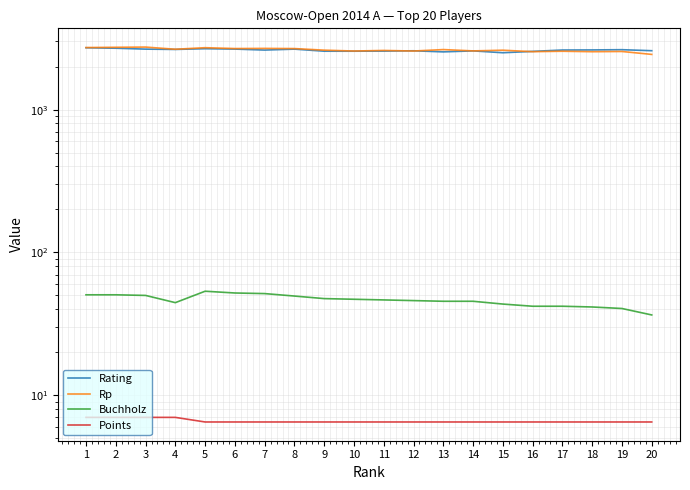

At which label is Buchholz closest to 45?

4